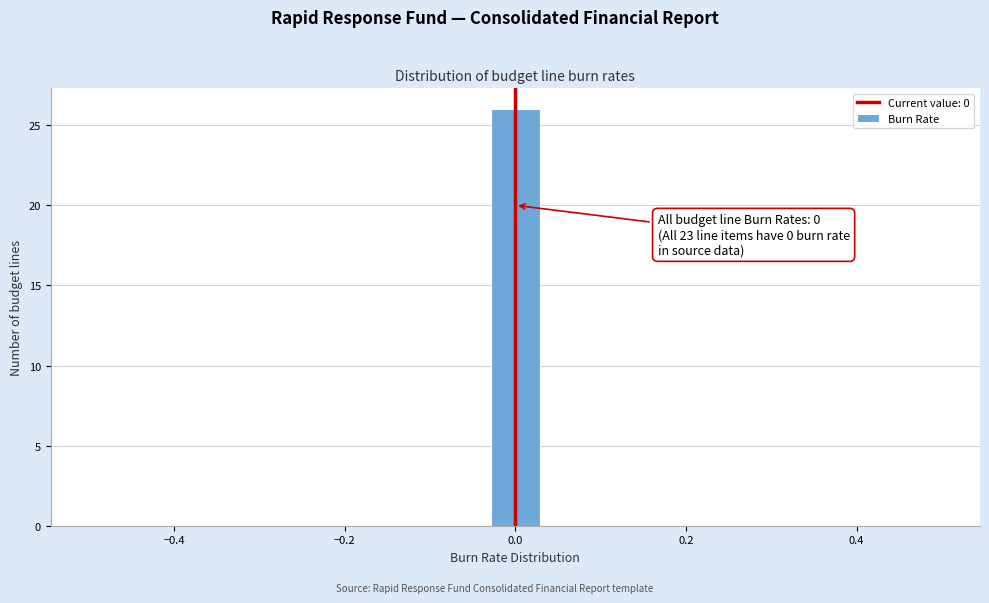

Read against the x-axis, roughly where is the centre of the tallest bar?

0.00